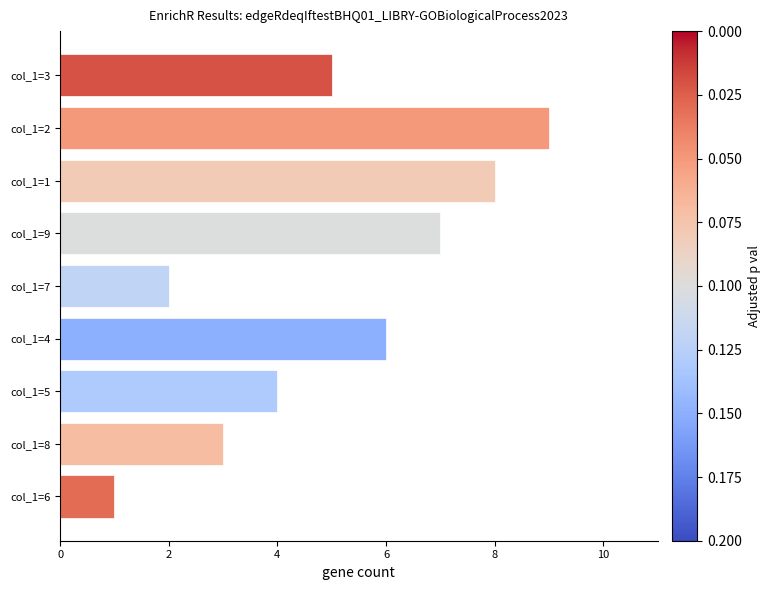

How many distinct data groups are displayed?

1